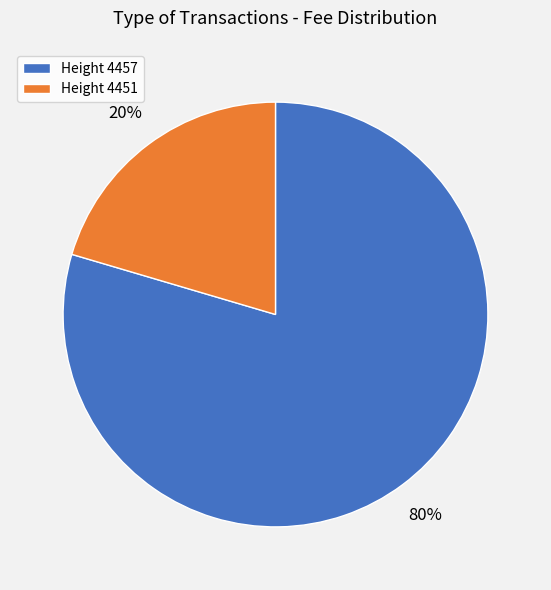

How many slices are in this pie chart?

2